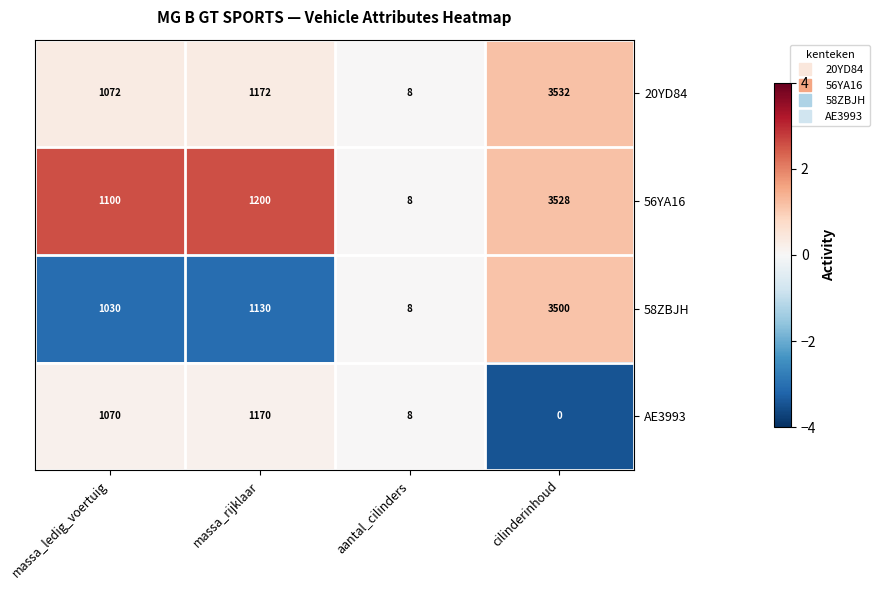

What is the smallest value displayed?

0